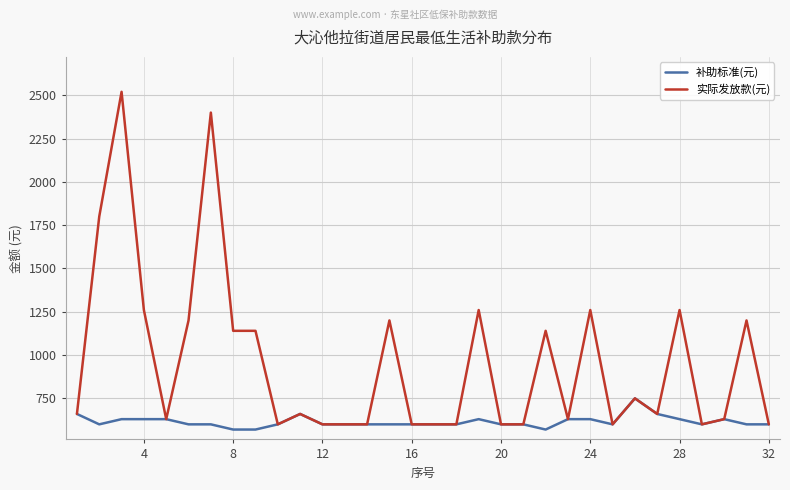

At how many categories does at least one series exceed 2091?

2